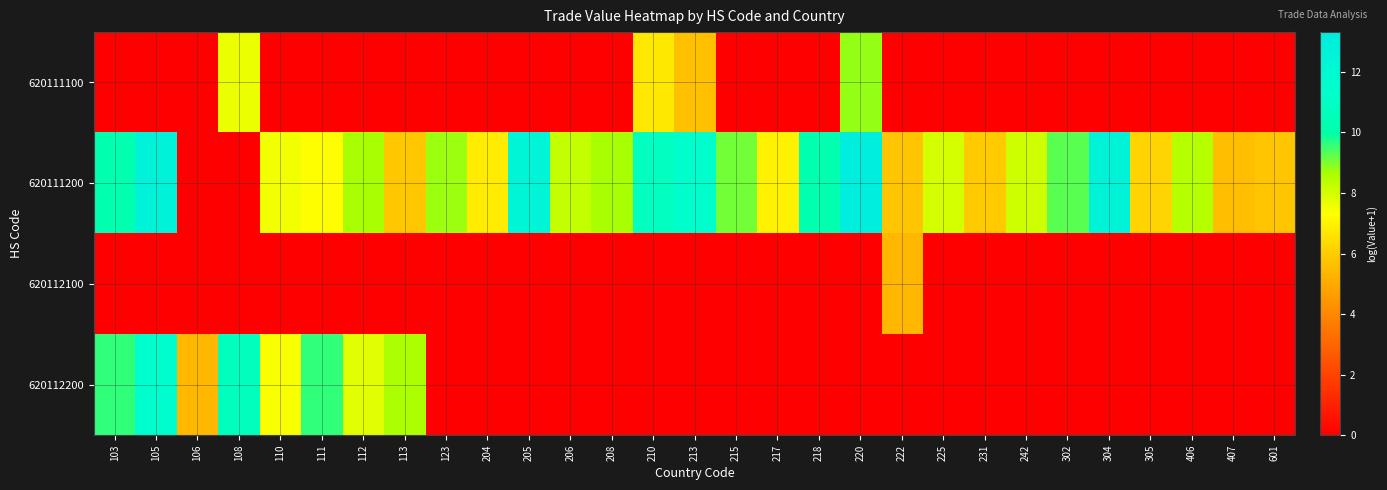

Between 208 and 111, which is larger?

208